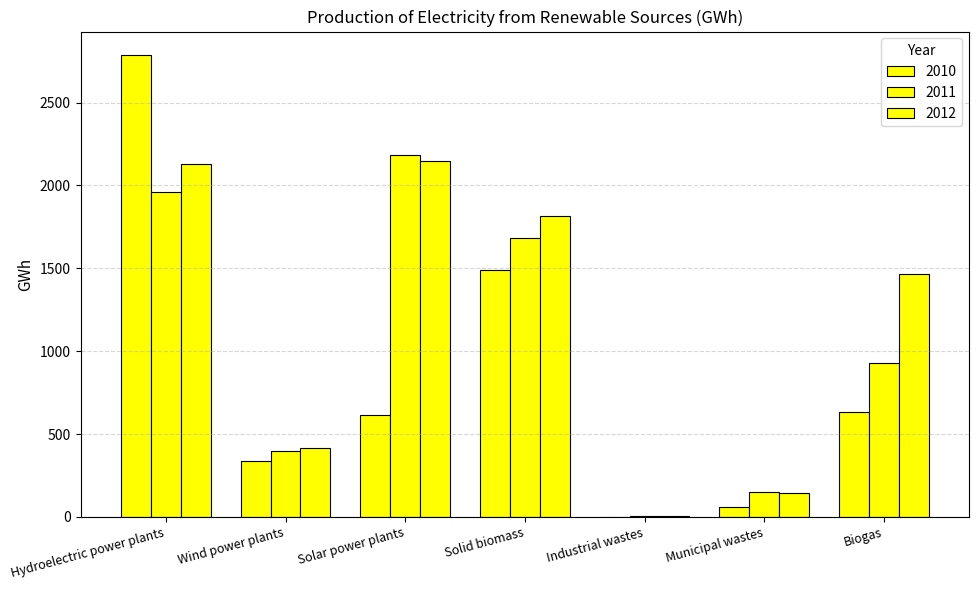

What is the total value across all series at Wind power plants?

1148.0